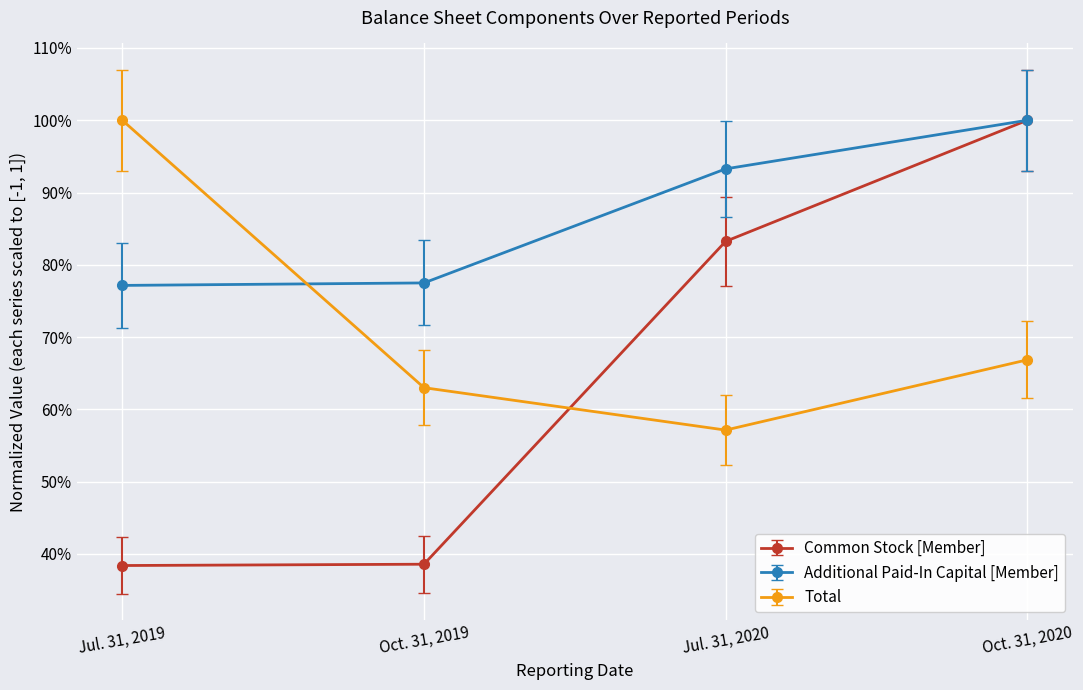

Which series has the largest range (max minus min)?

Common Stock [Member]